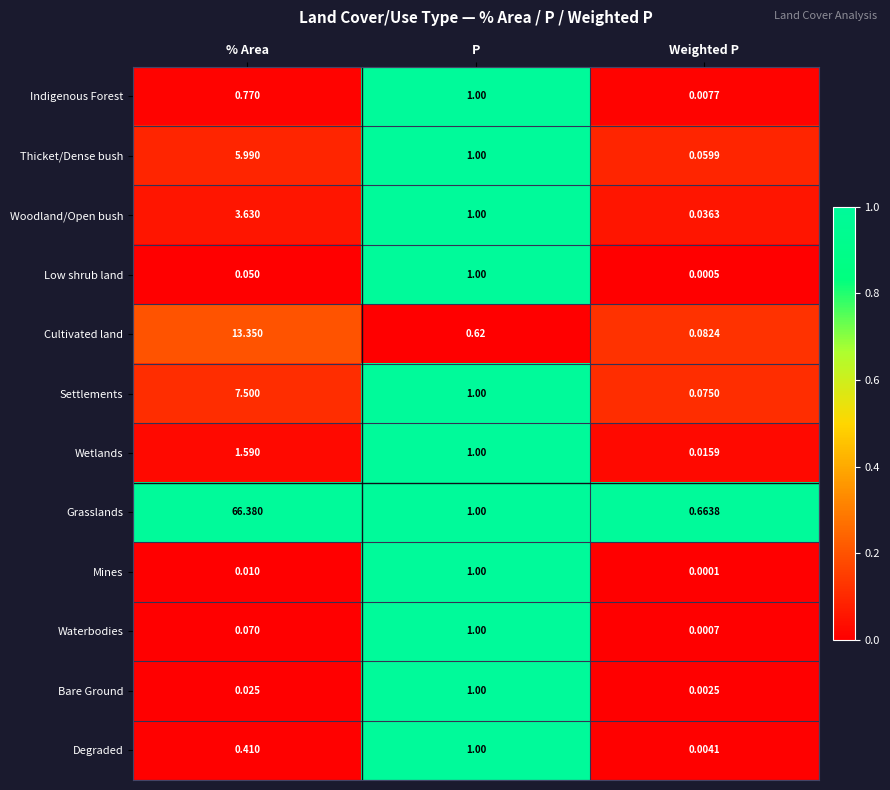

Which series changed the most between P and Weighted P?

Mines